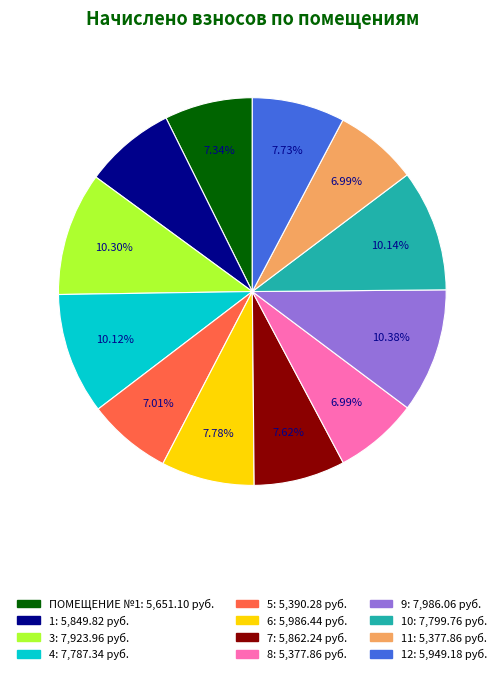

Is there any slice that represents more than half of the pie?

No